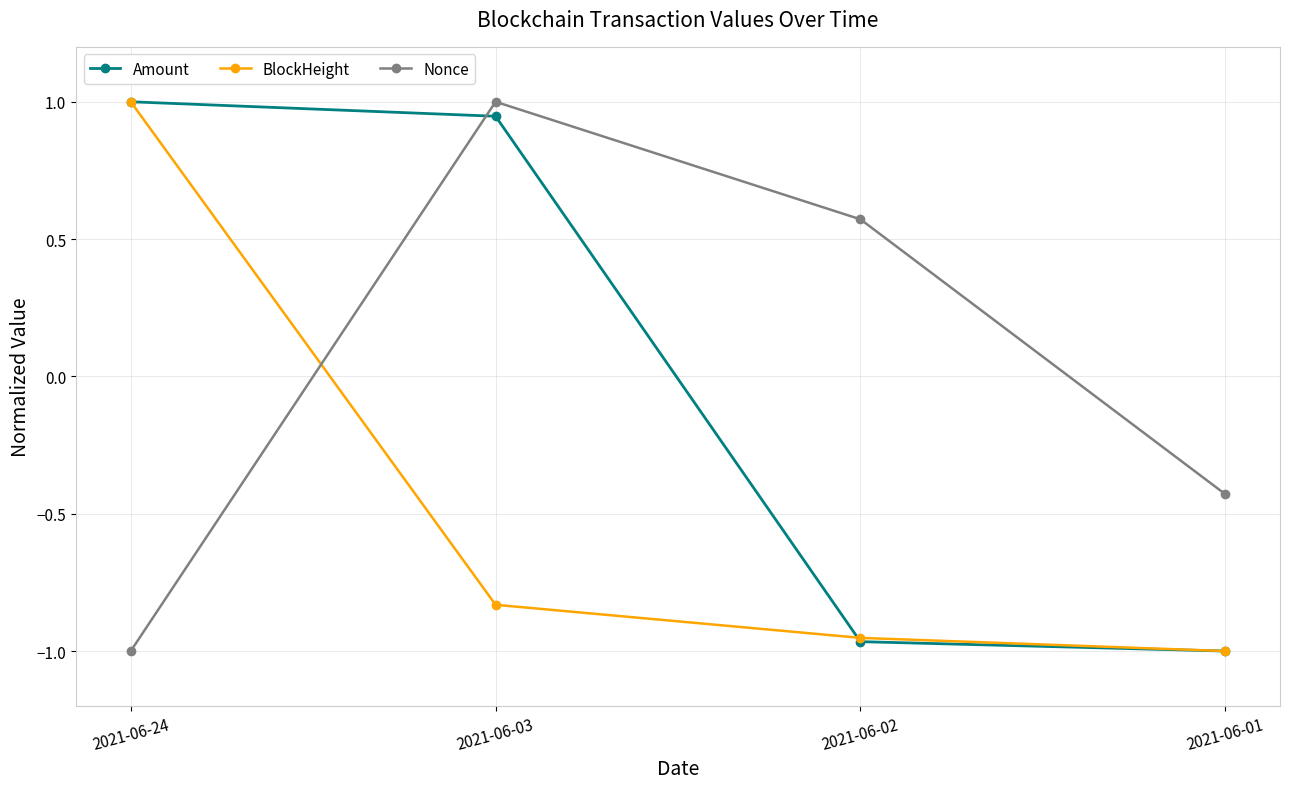

List the labels in order of Nonce value, smallest first.

2021-06-24, 2021-06-01, 2021-06-02, 2021-06-03